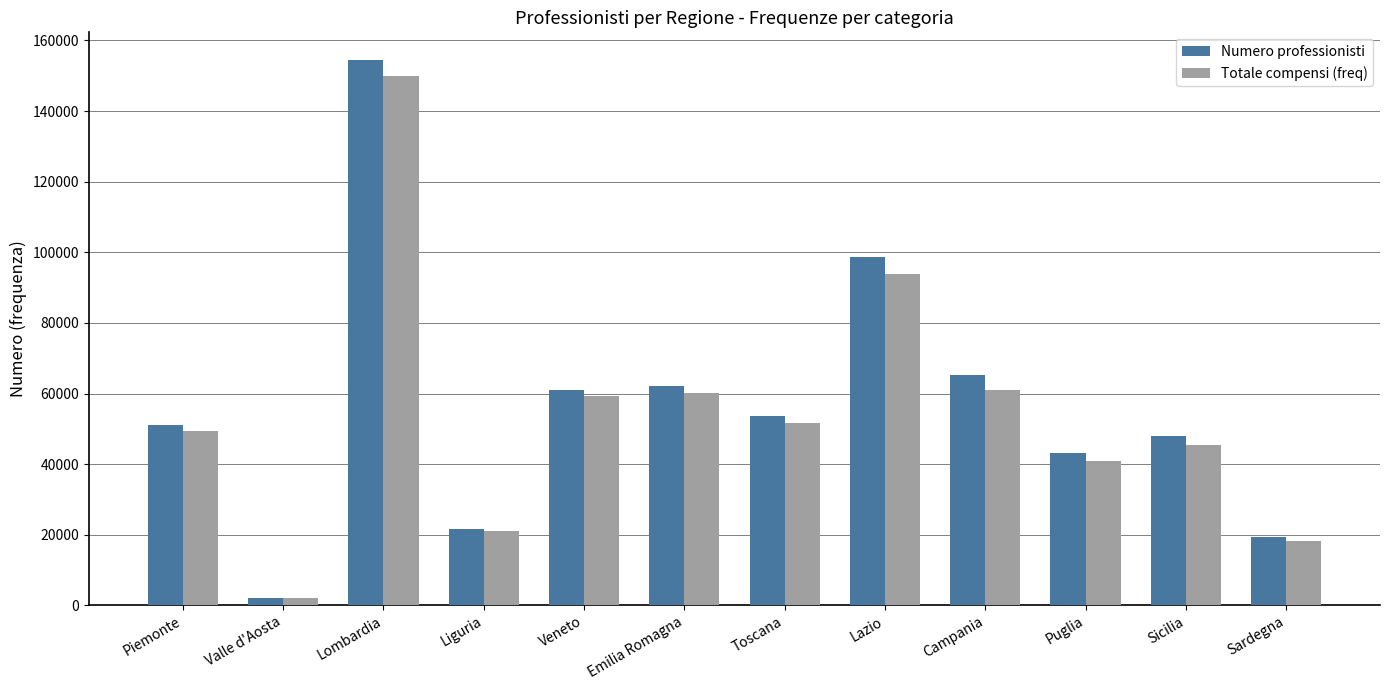

Count the number of data series in this chart.

2